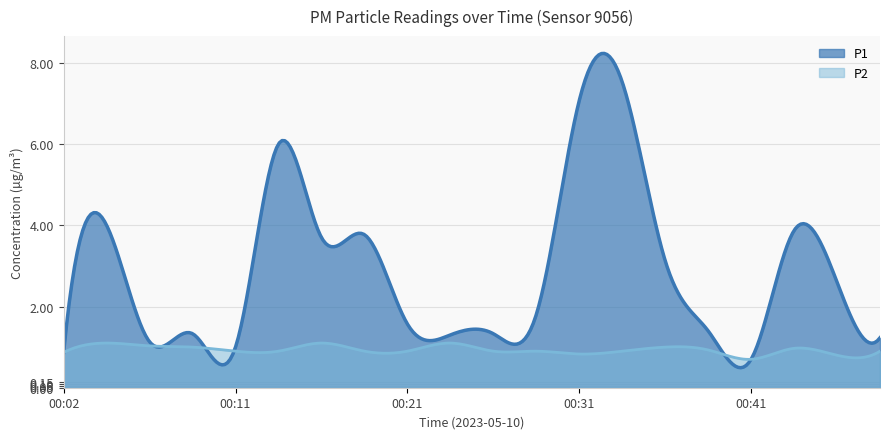

Reading left to right, extract all data points from this chart.

P1: 0.9	4.0	1.1	1.3	1.0	6.0	3.7	3.8	1.6	1.3	1.3	1.8	7.1	7.5	3.1	1.4	0.7	3.9	2.6	1.2
P2: 0.9	1.1	1.0	1.0	0.9	0.9	1.1	0.9	0.9	1.1	0.9	0.9	0.8	0.9	1.0	0.9	0.7	1.0	0.8	0.9